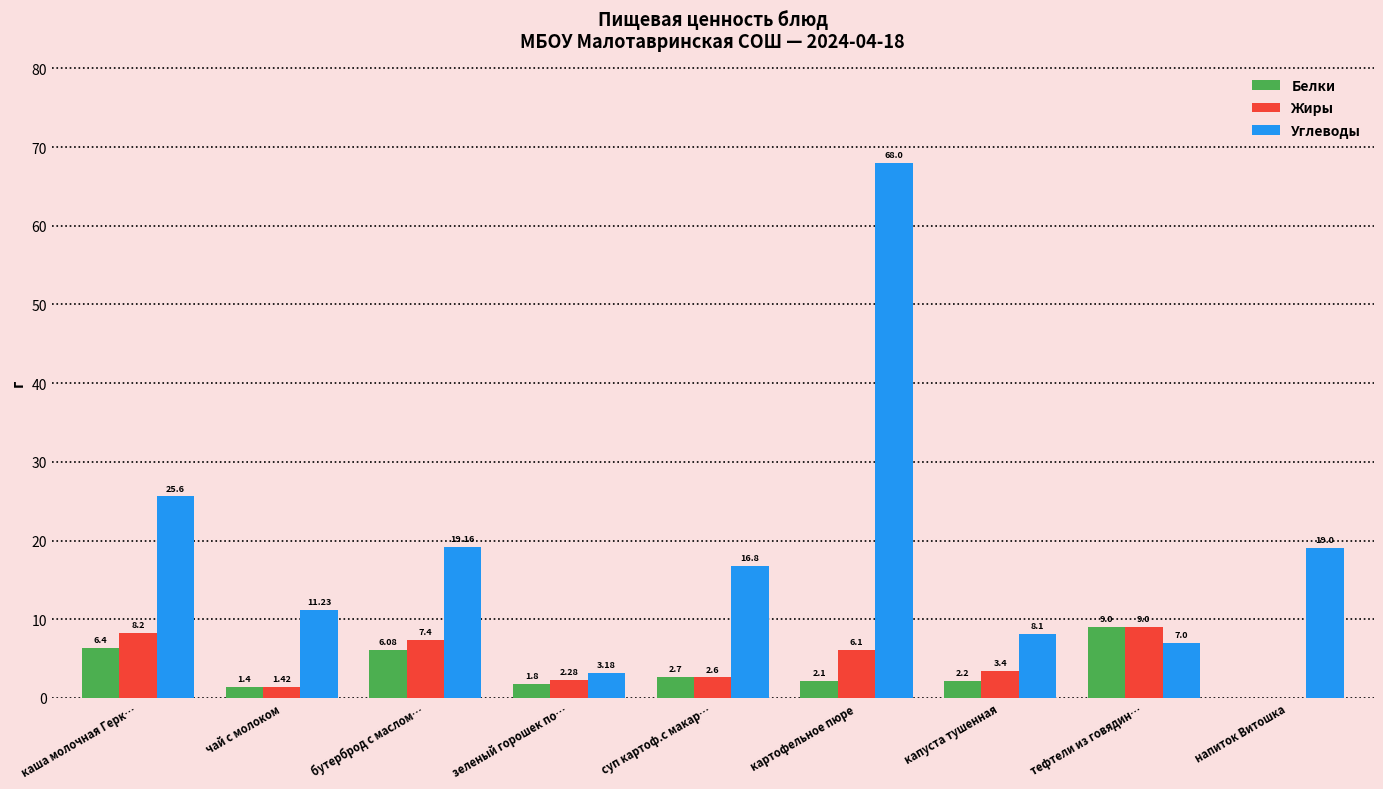

Where is Белки nearest to the value 4?

суп картоф.с макар…